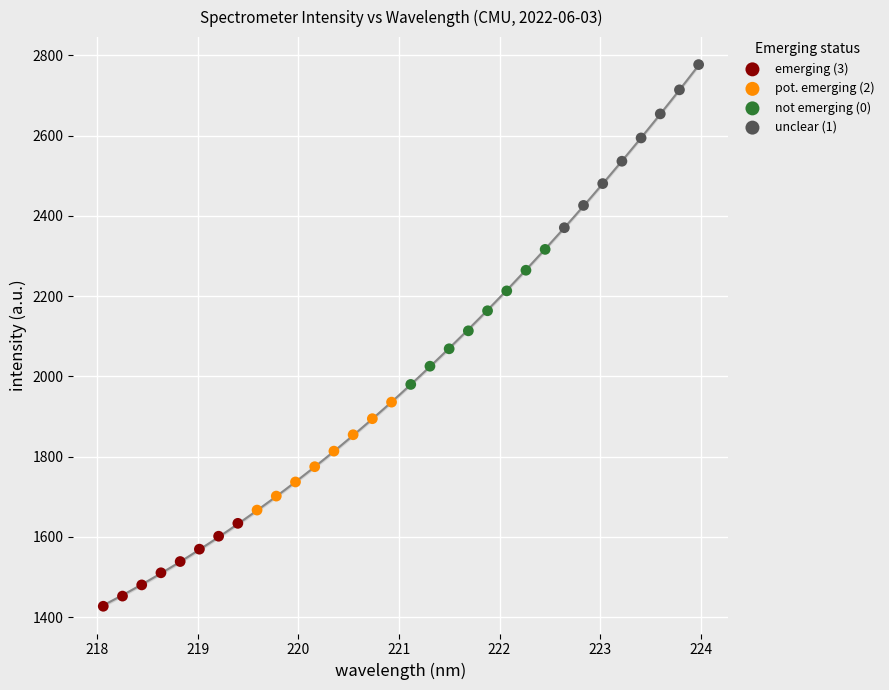

Which series reaches the minimum Y coordinate?

emerging (3)